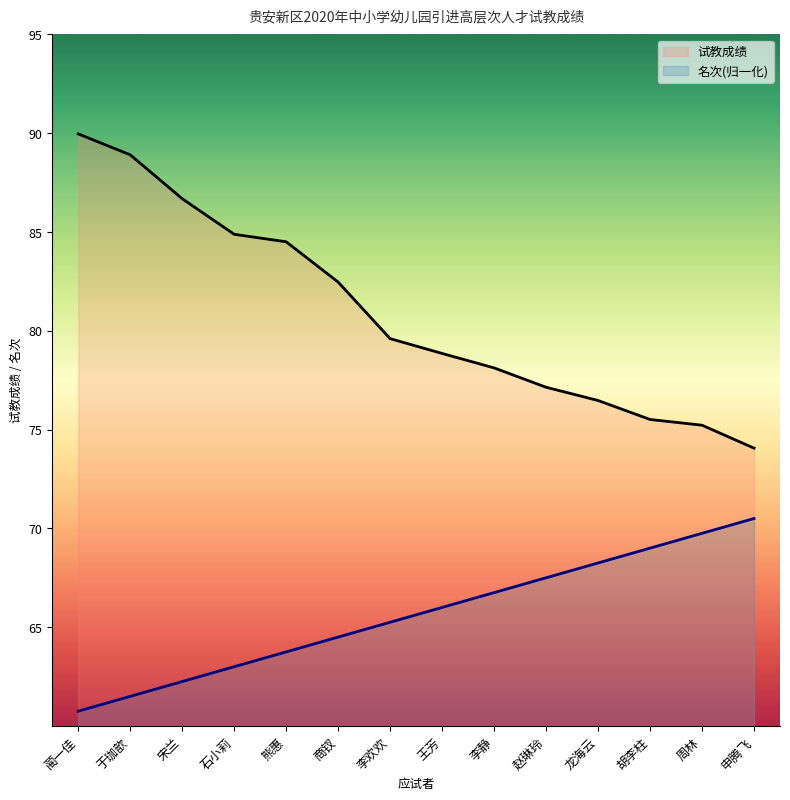

How many lines are shown in the chart?

2